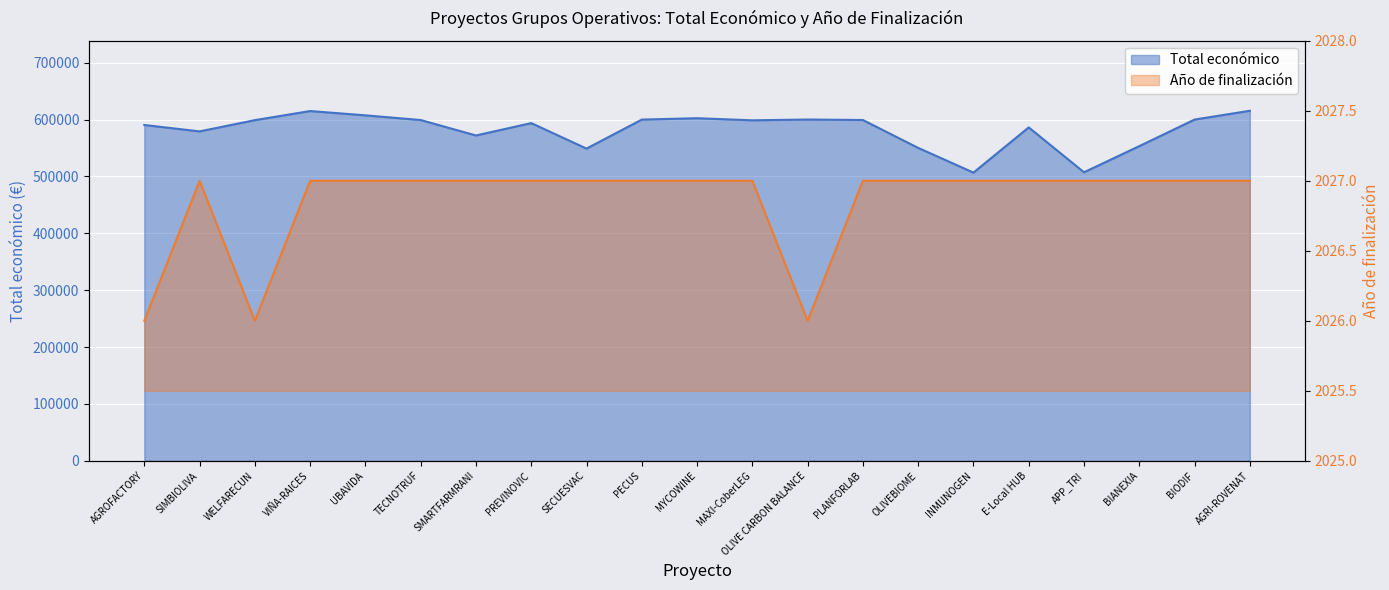

Rank the series by their average value, from lowest to highest.

Año de finalización, Total económico